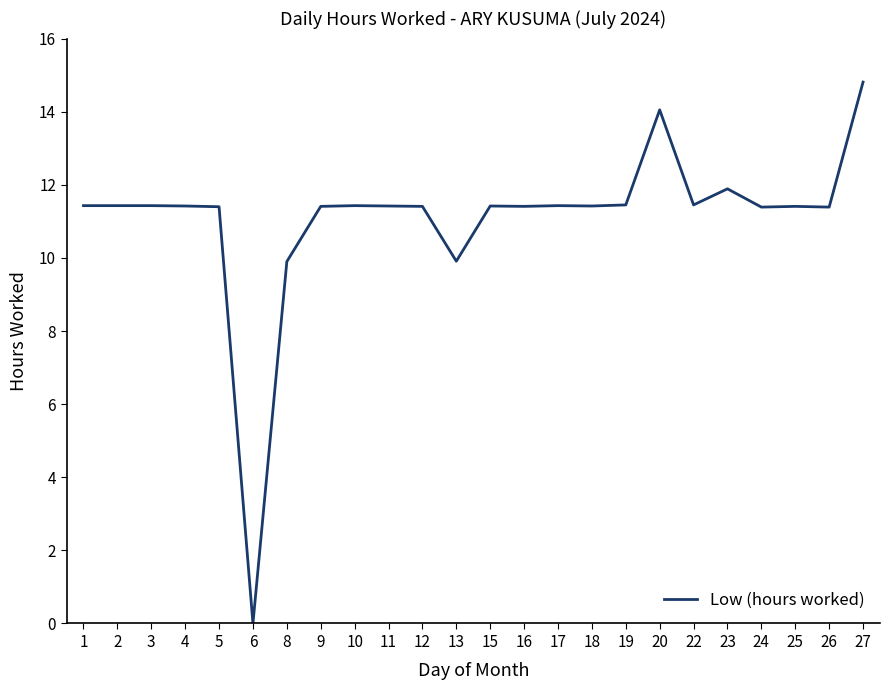

What is the sum of the values at 2 and 6?

11.4